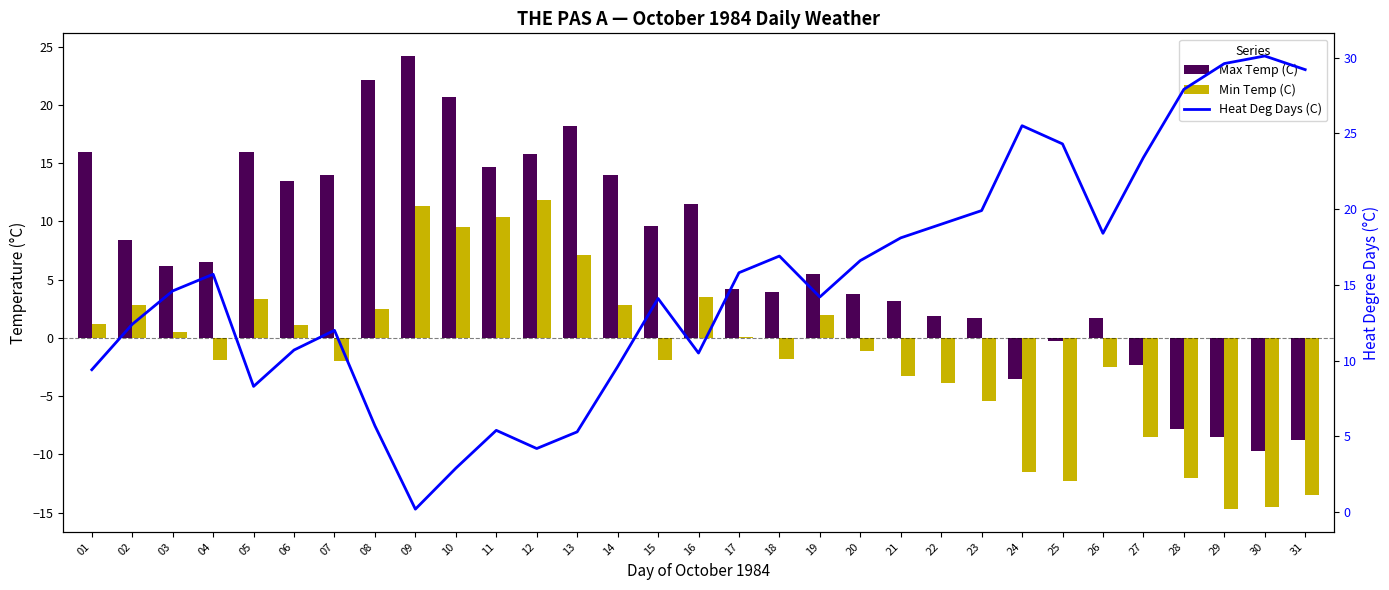

What are all the series names shown in the legend?

Max Temp (C), Min Temp (C), Heat Deg Days (C)